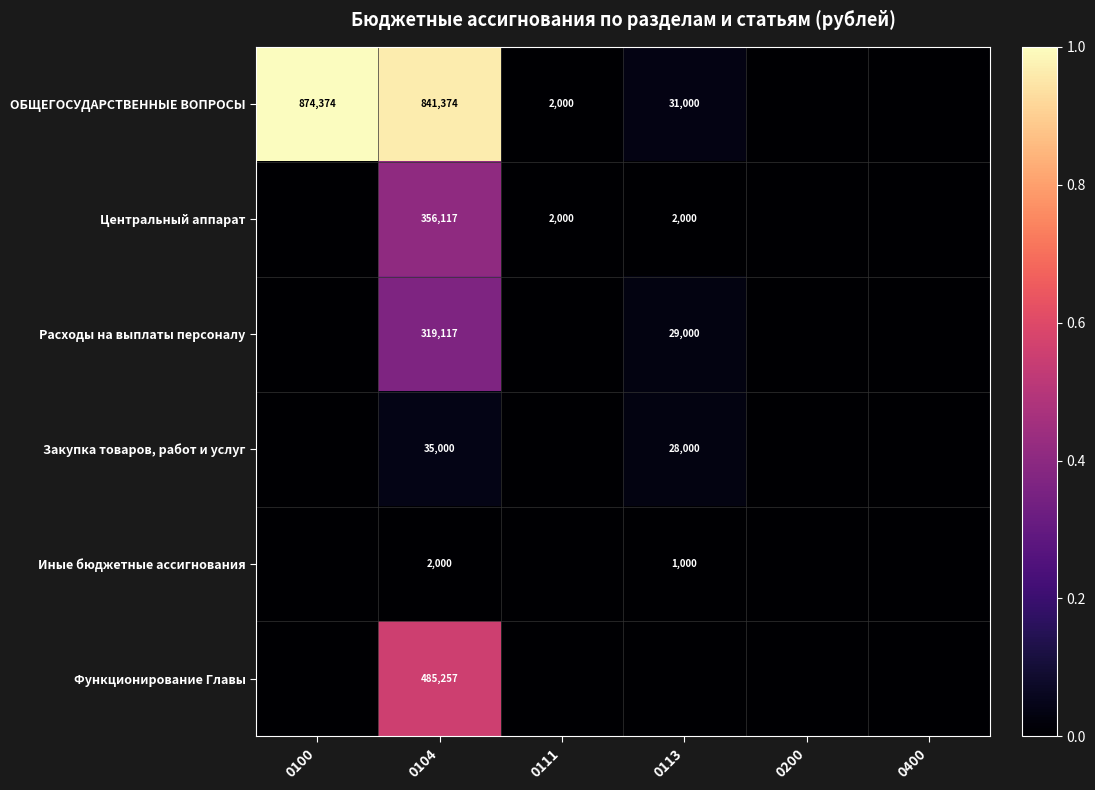

At how many categories does at least one series exceed 0?

4